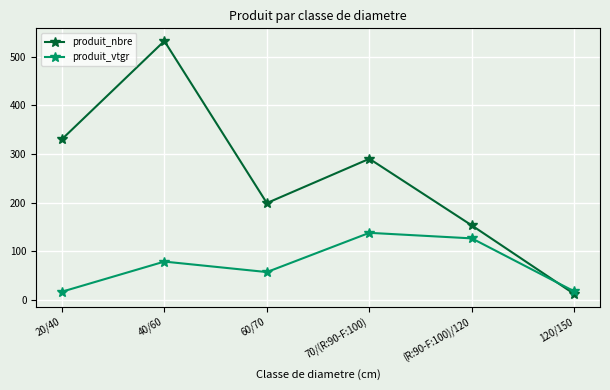

List the series in order of their peak value, lowest first.

produit_vtgr, produit_nbre